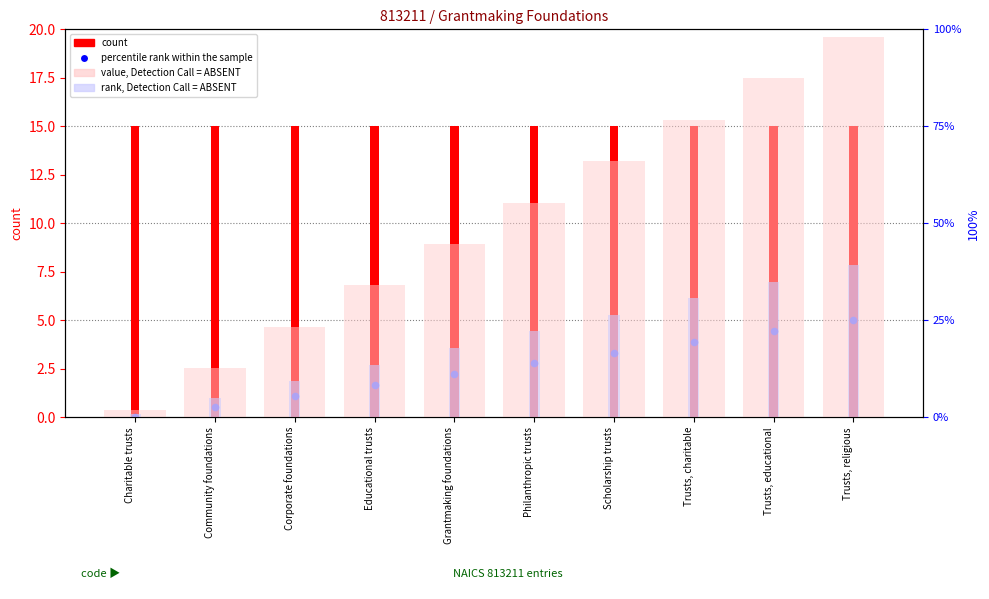

At which category is the sum across all series the highest?

Trusts, religious